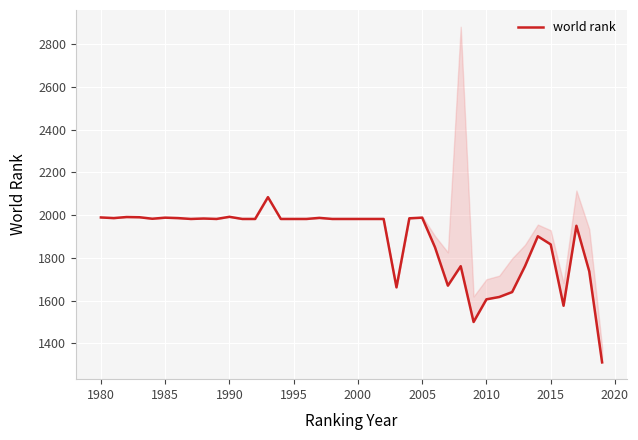

How many categories are shown in the chart?

40